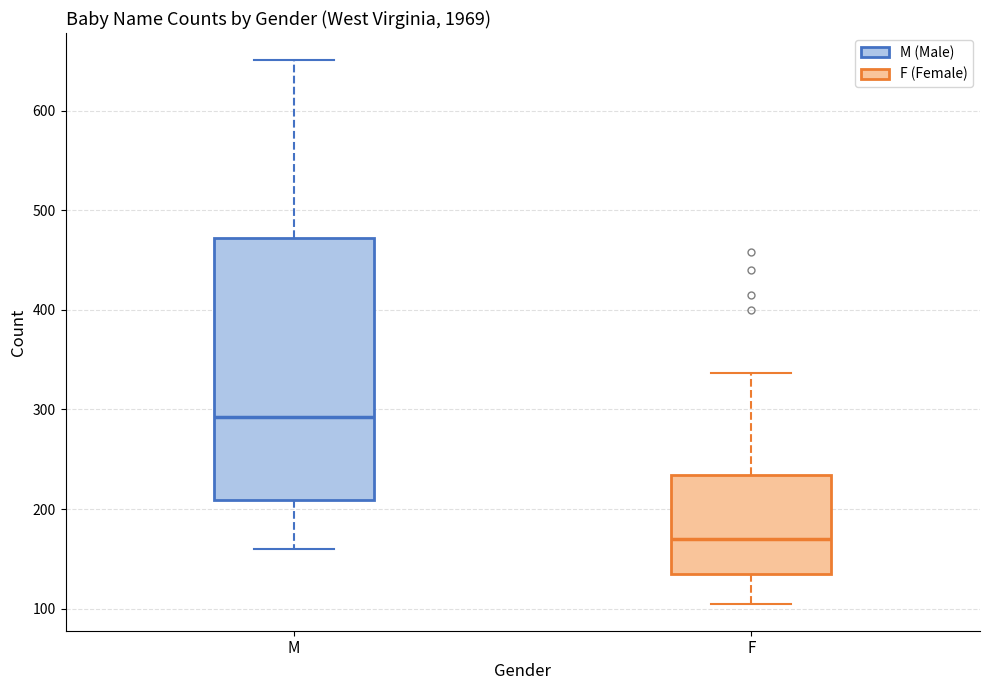

Which box's median line is the highest?

M